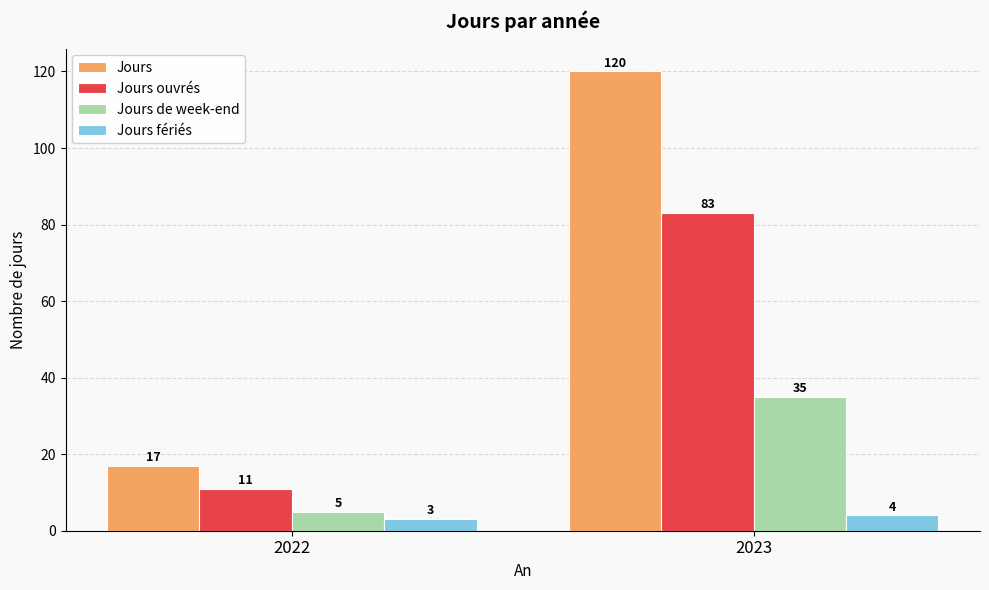

At which category is the sum across all series the highest?

2023